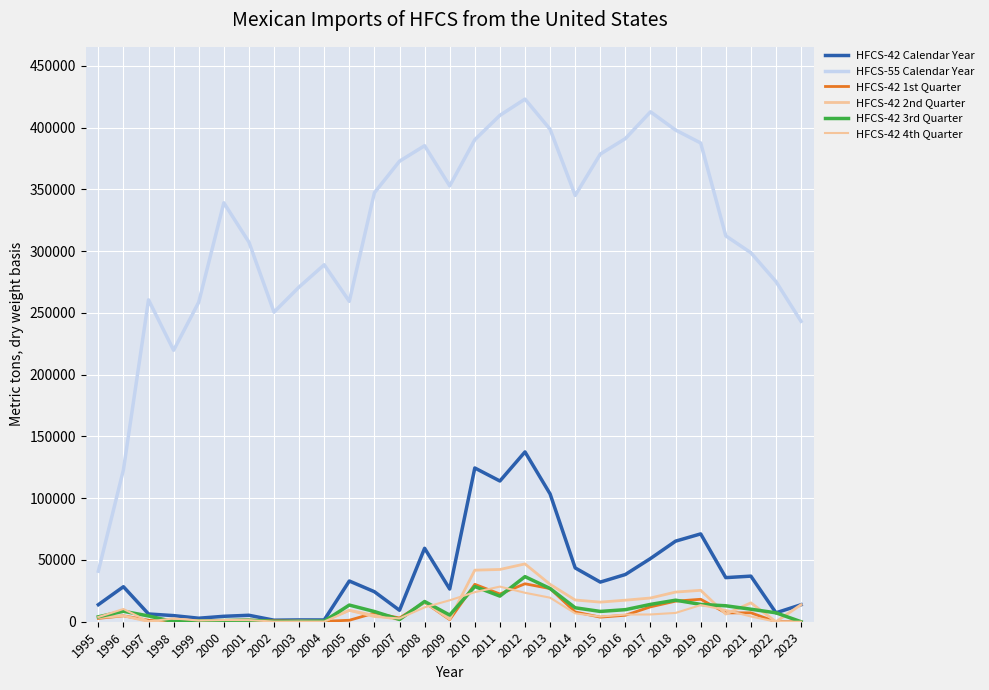

What is the difference between the highest and lowest values at 1999?

258207.6